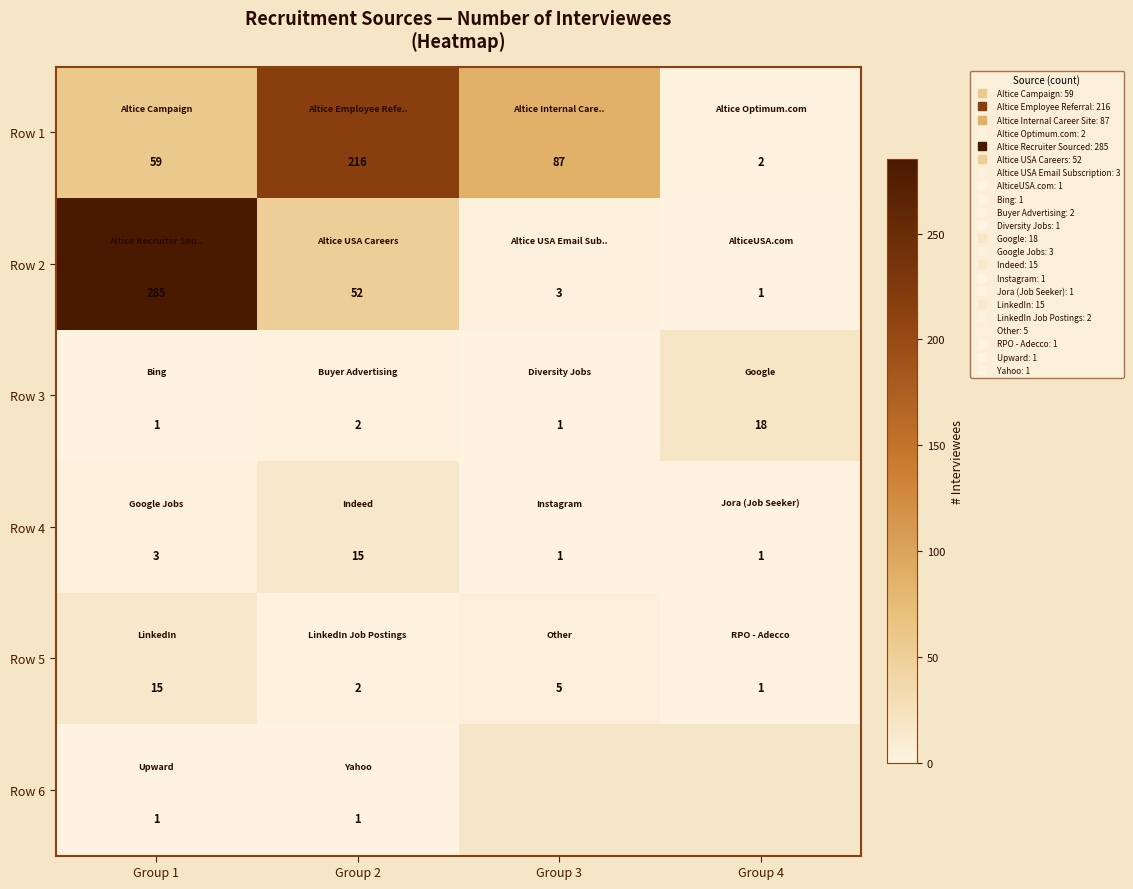

What is the minimum value for Row 5?

1.0